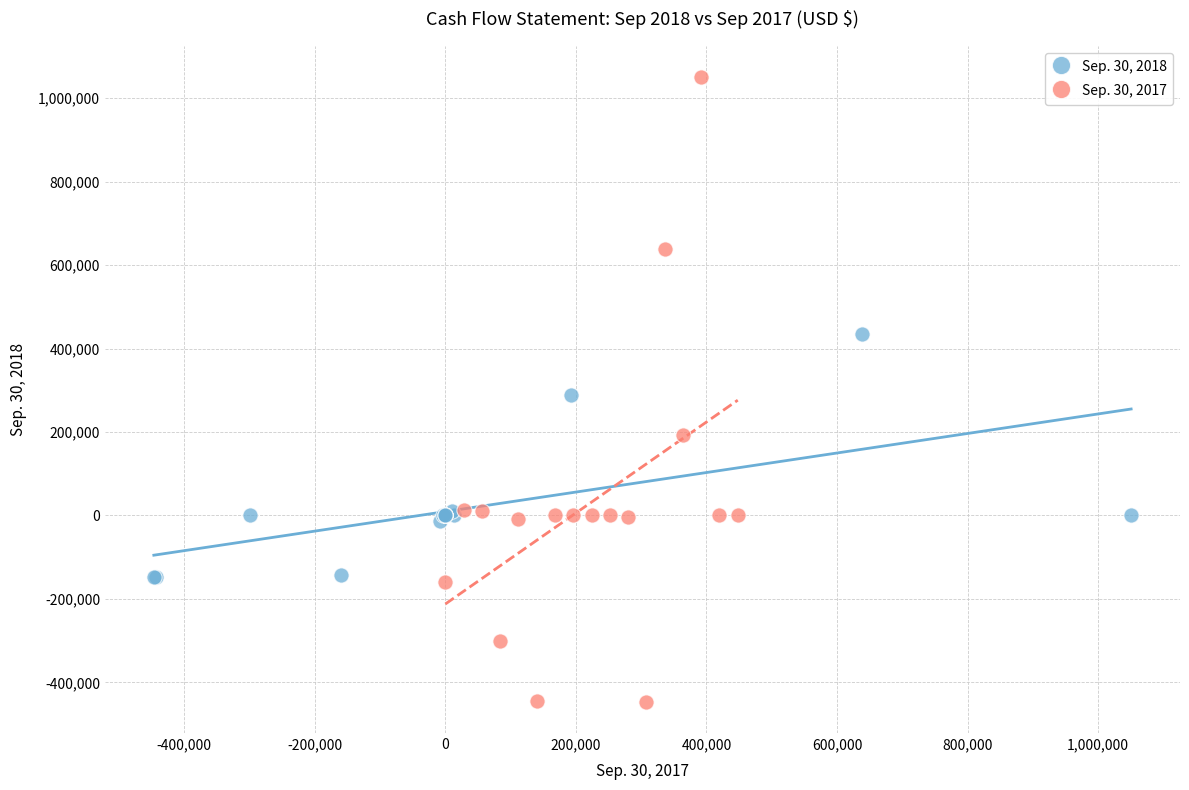

Which series contains the highest Y value?

Sep. 30, 2017